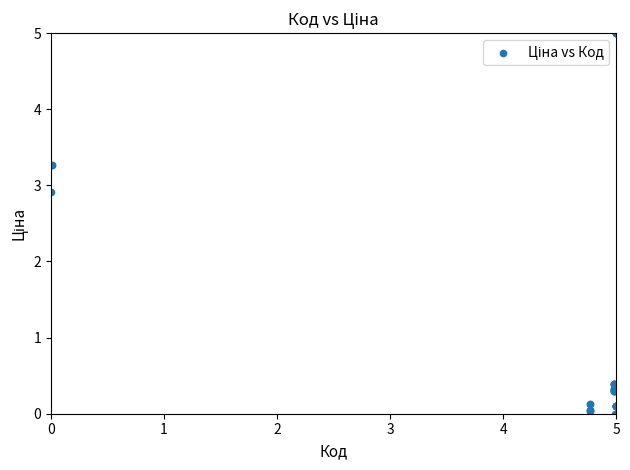

What Y value in the scatter plot is closest to 2?

2.9